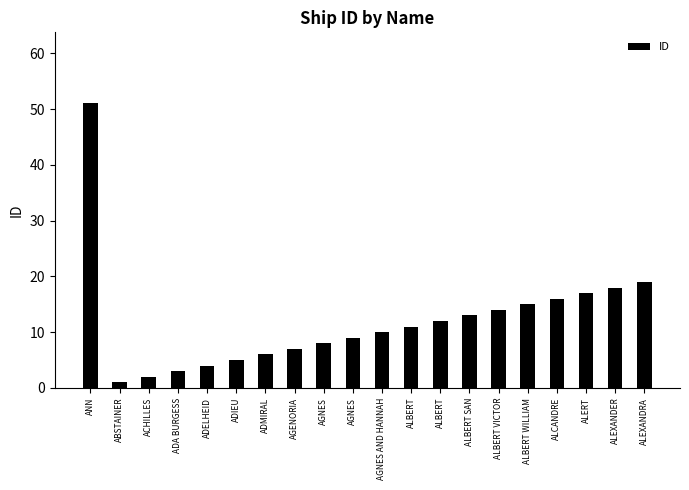

How many distinct data groups are displayed?

1